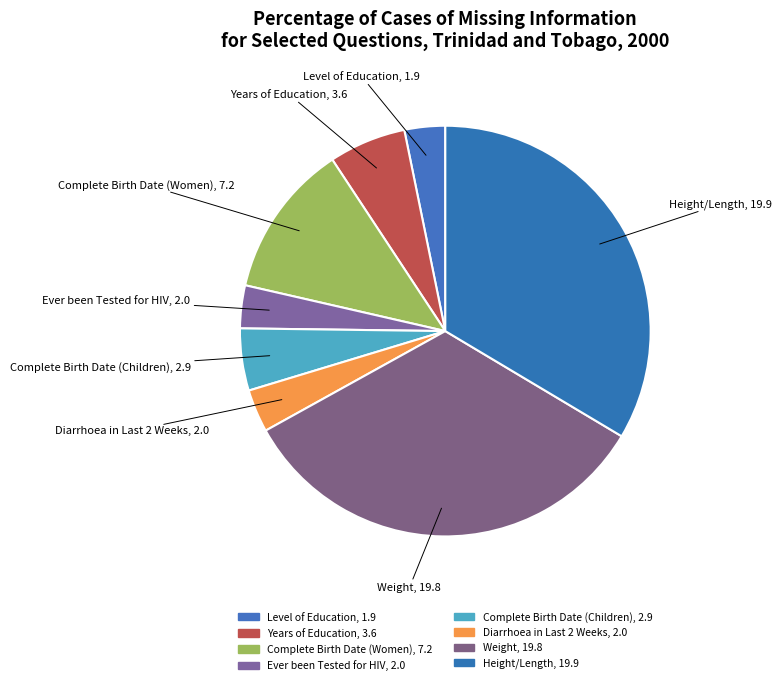

To the nearest percent, what is the combined percentage of Ever been Tested for HIV and Weight?

37%